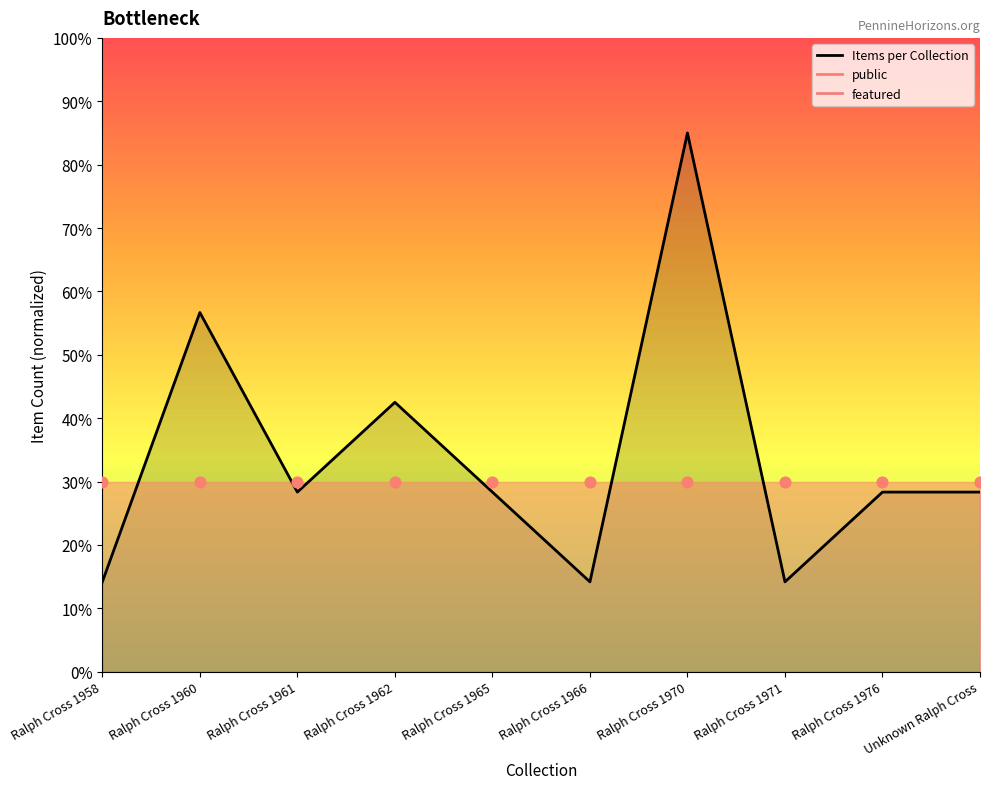

What is the ratio of the value at Ralph Cross 1958 to the value at Ralph Cross 1966?

1.0